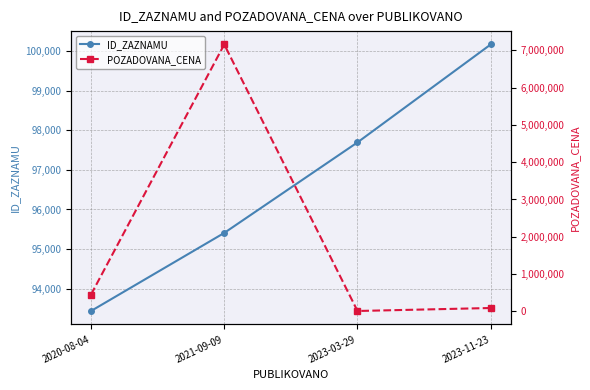

Is the value of ID_ZAZNAMU at 2020-08-04 greater than the value of POZADOVANA_CENA at 2021-09-09?

No